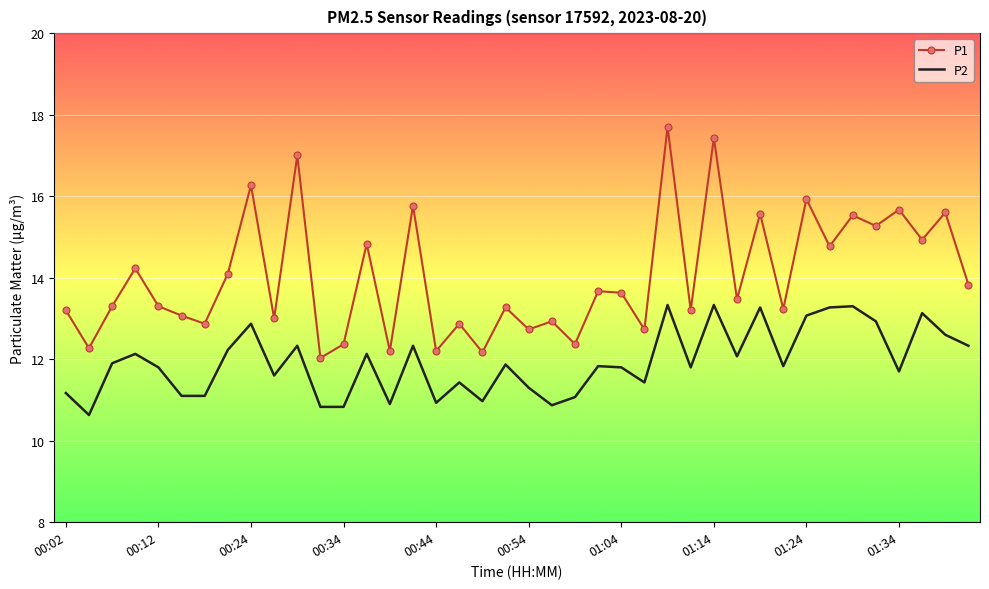

Which series has the widest spread of values?

P1